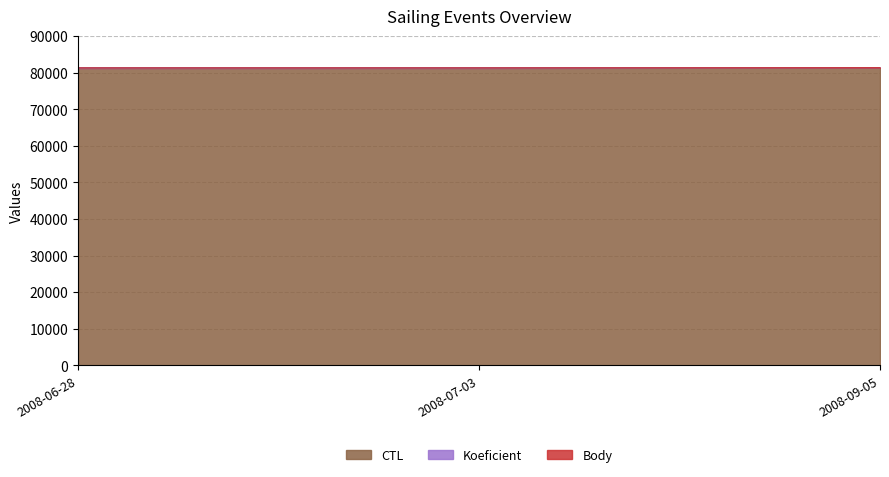

What is the value of the CTL point at the 1st from the left?

81315